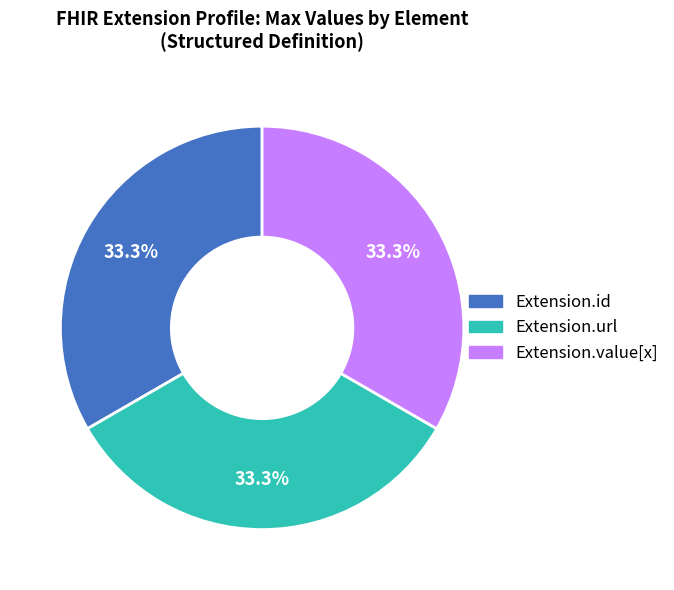

Does any single category account for the majority?

No